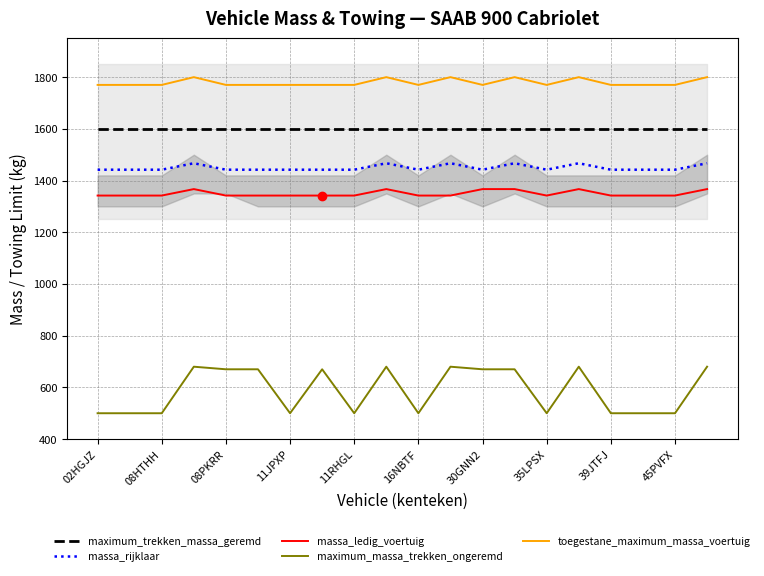

The value of toegestane_maximum_massa_voertuig at 08HTHH is 2542. True or false?

False